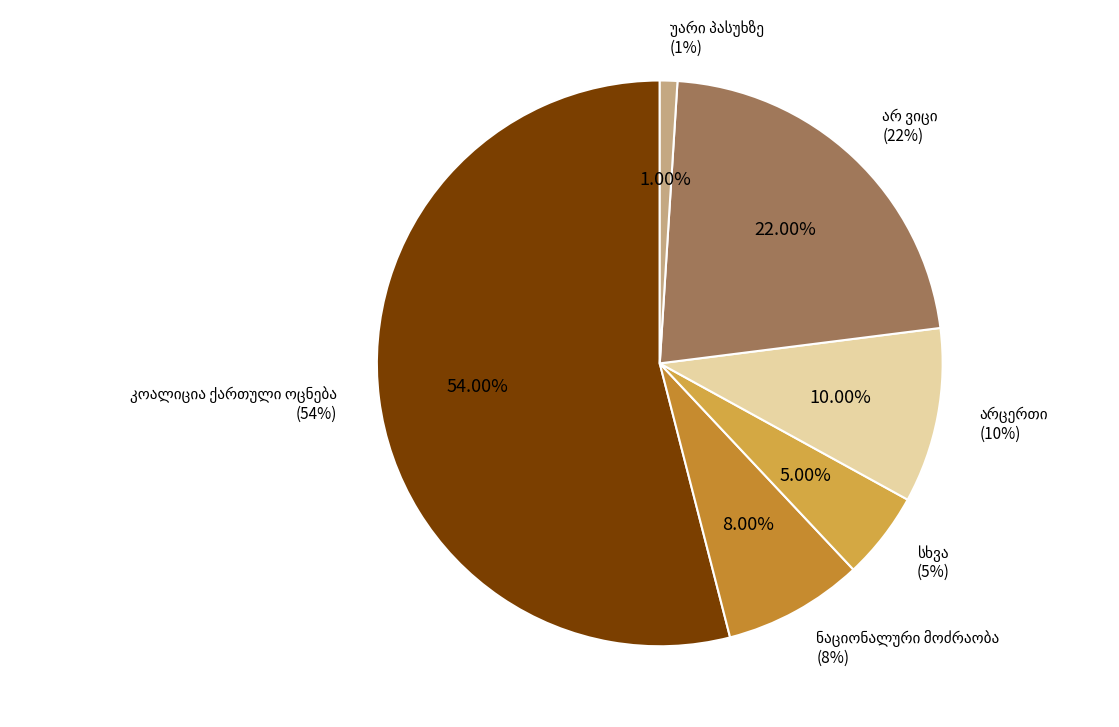

To the nearest percent, what is the difference between the largest and smallest slice percentages?

53%